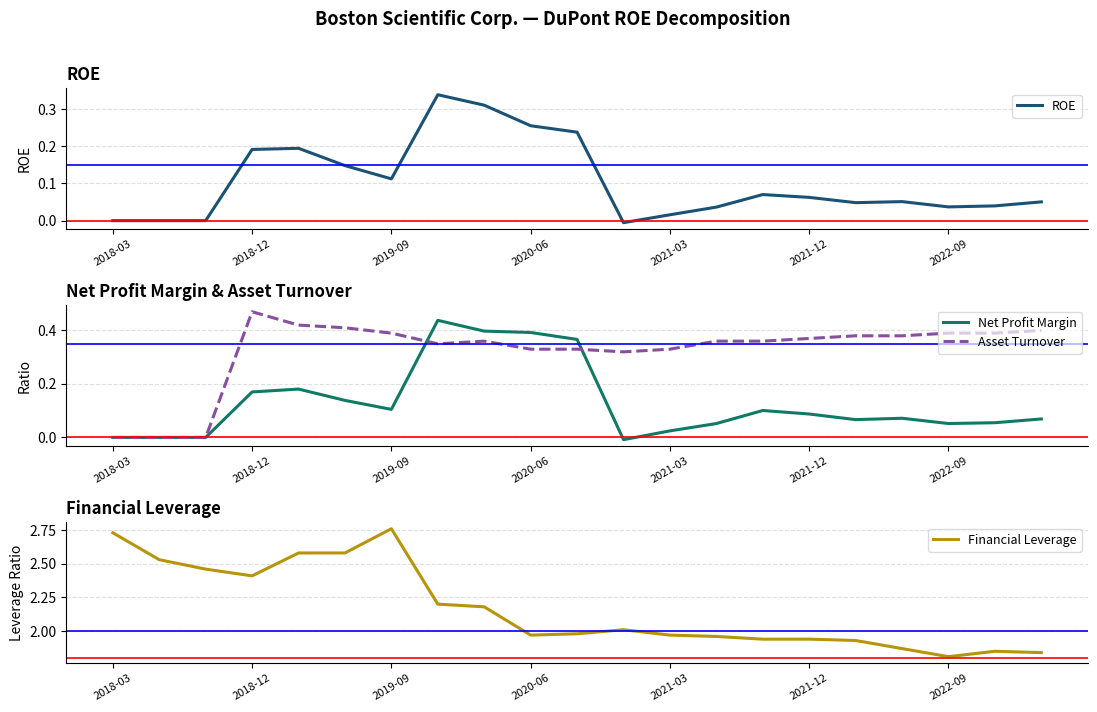

Does the chart have visible grid lines?

Yes